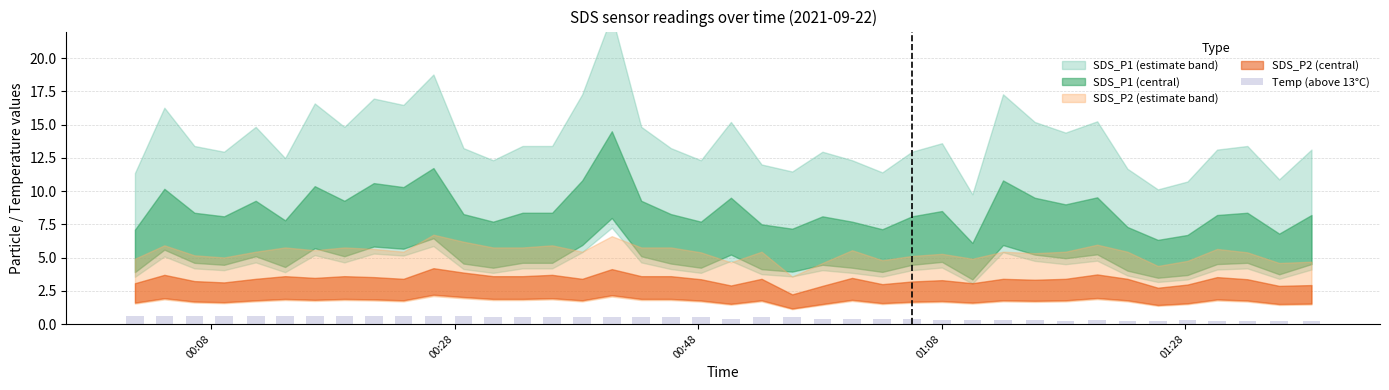

What is the greatest value displayed?

0.6